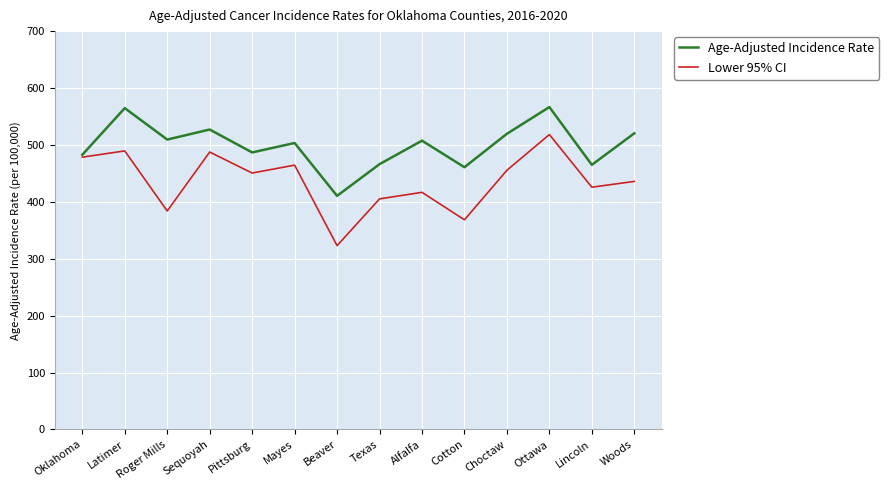

What is the smallest value displayed?

323.0